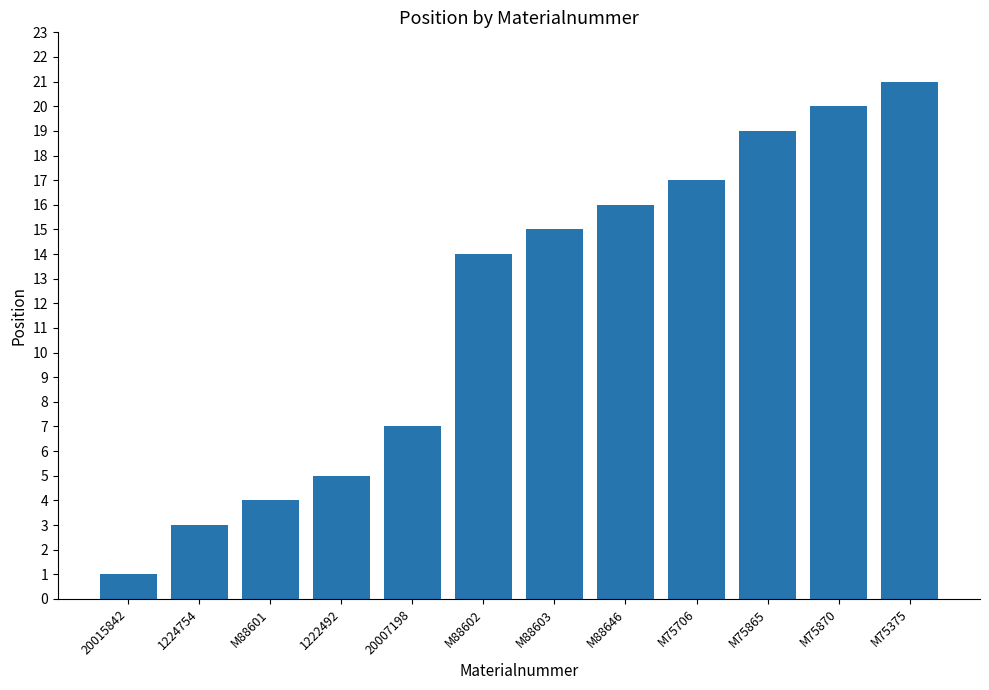

List the labels in order of value, largest first.

M75375, M75870, M75865, M75706, M88646, M88603, M88602, 20007198, 1222492, M88601, 1224754, 20015842